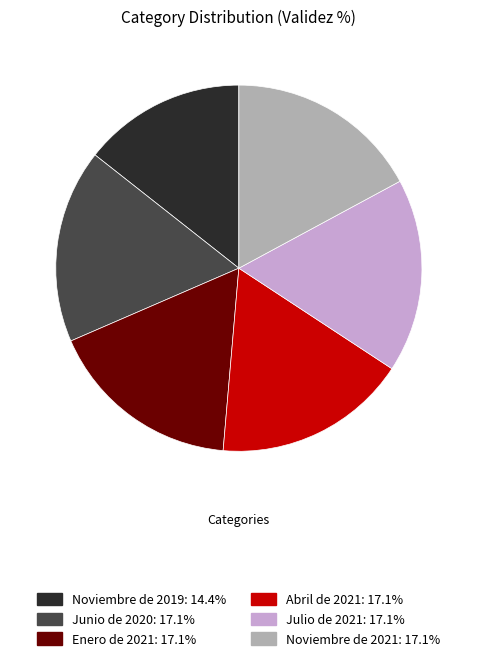

True or false: Junio de 2020 accounts for 6% of the total.

False